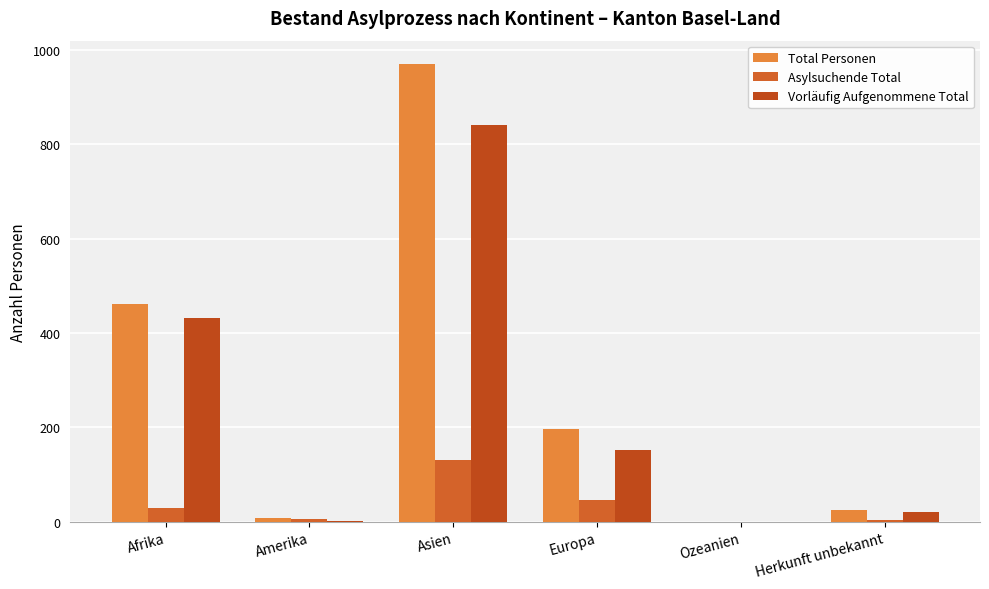

Are the bars horizontal?

No